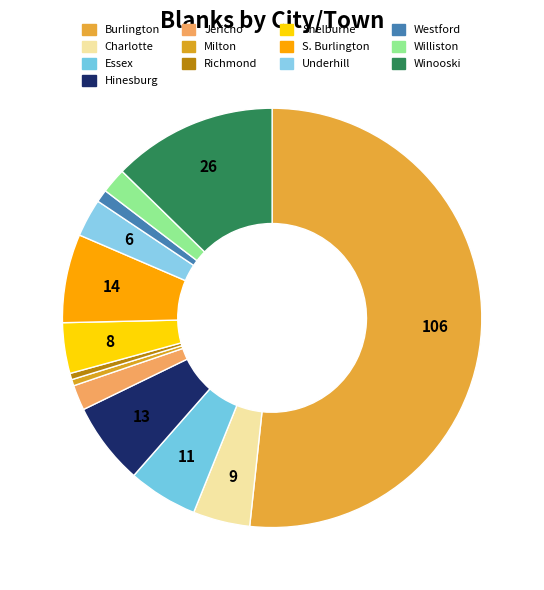

To the nearest percent, what is the average slice percentage?

8%